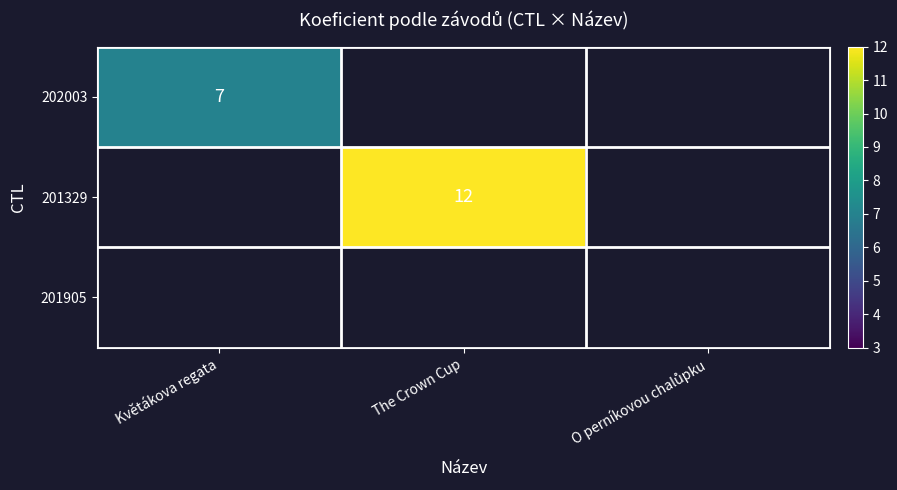

Is the value of 202003 at The Crown Cup greater than the value of 201329 at The Crown Cup?

No